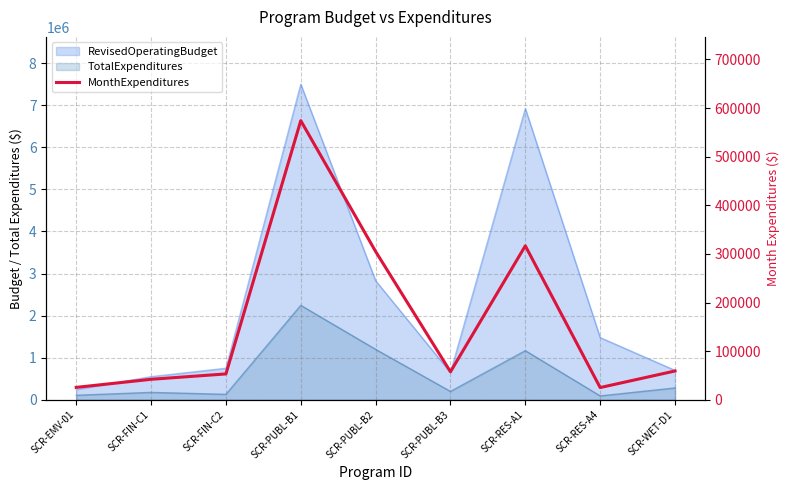

How many points are higher than both their immediate neighbors (excluding endpoints)?

2